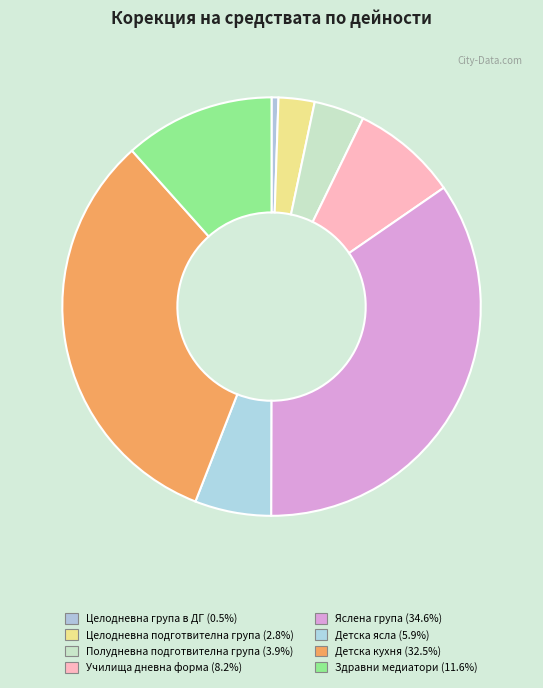

Does any single category account for the majority?

No